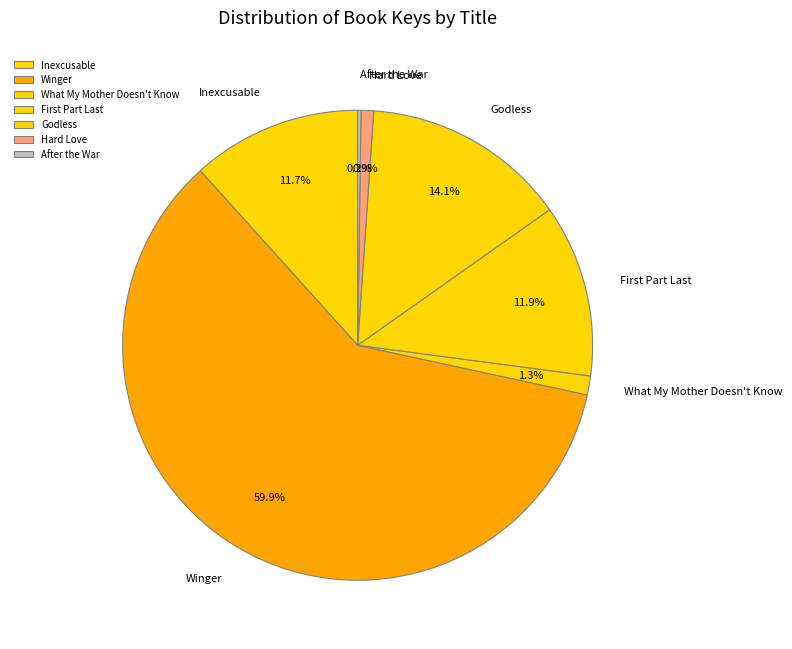

To the nearest percent, what is the difference between the largest and smallest slice percentages?

60%